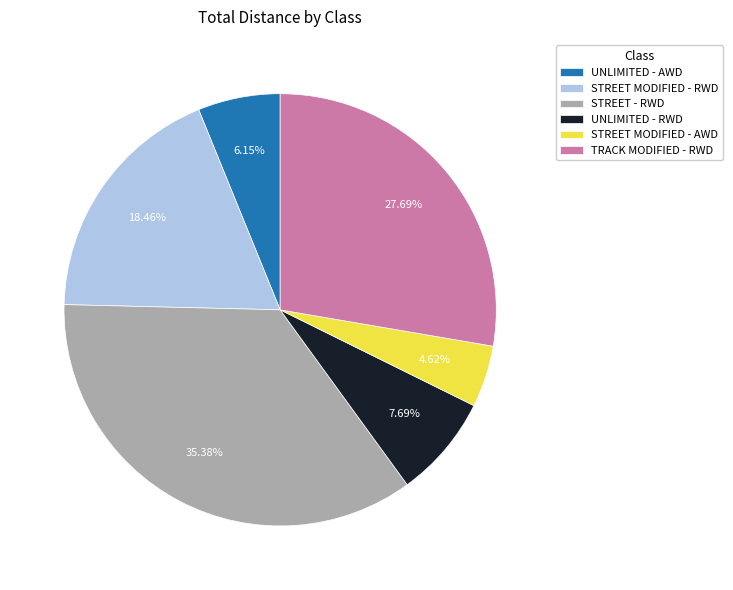

Which has a higher value, STREET - RWD or TRACK MODIFIED - RWD?

STREET - RWD